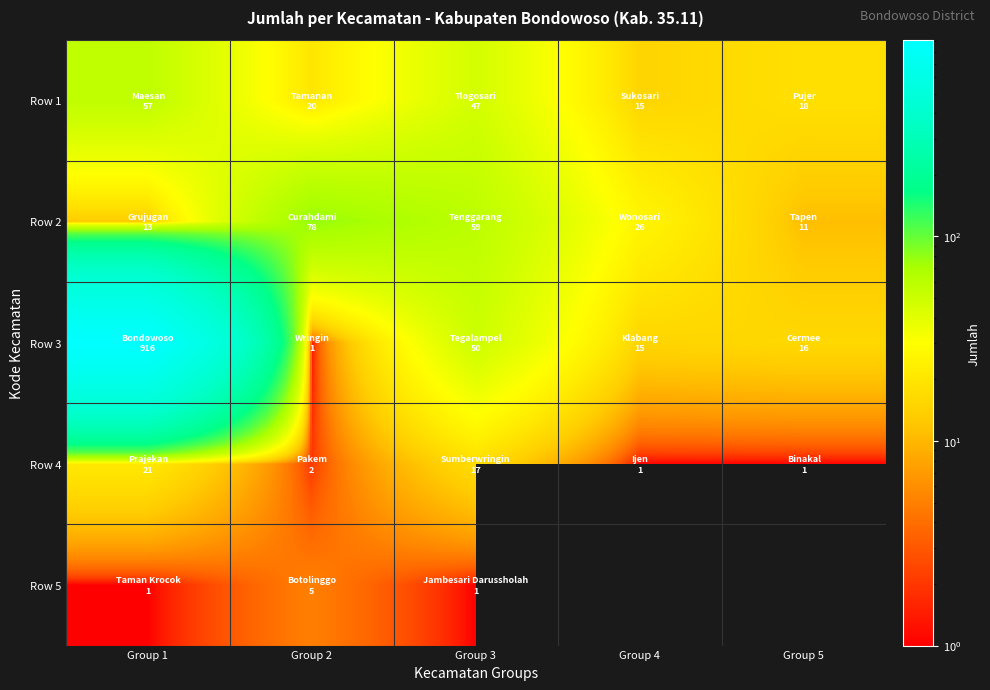

Rank the series by their maximum value, from highest to lowest.

Row 3, Row 2, Row 1, Row 4, Row 5